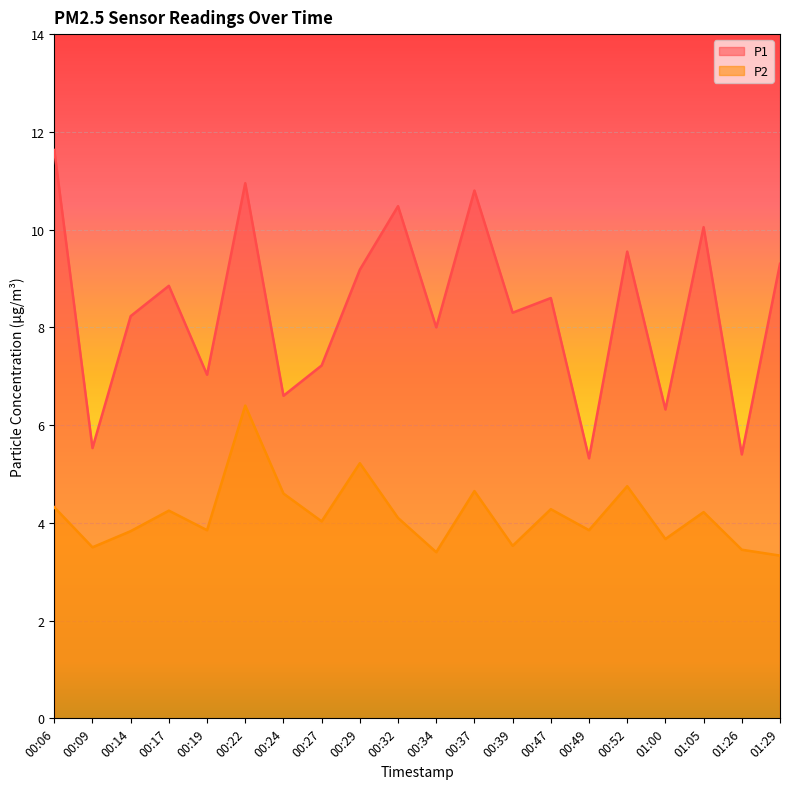

Rank the categories by P2 value from highest to lowest.

00:22, 00:29, 00:52, 00:37, 00:24, 00:06, 00:47, 00:17, 01:05, 00:32, 00:27, 00:19, 00:49, 00:14, 01:00, 00:39, 00:09, 01:26, 00:34, 01:29